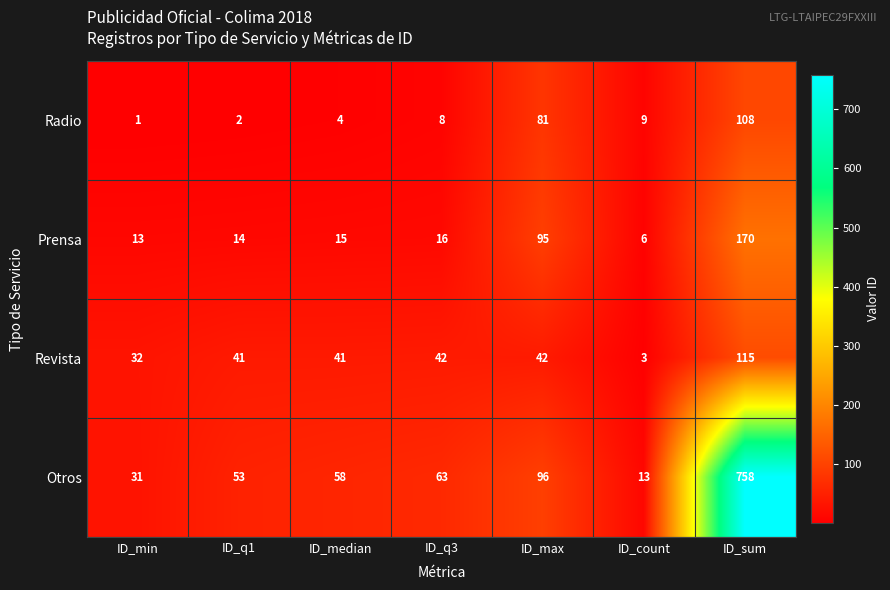

Which series has the widest spread of values?

Otros